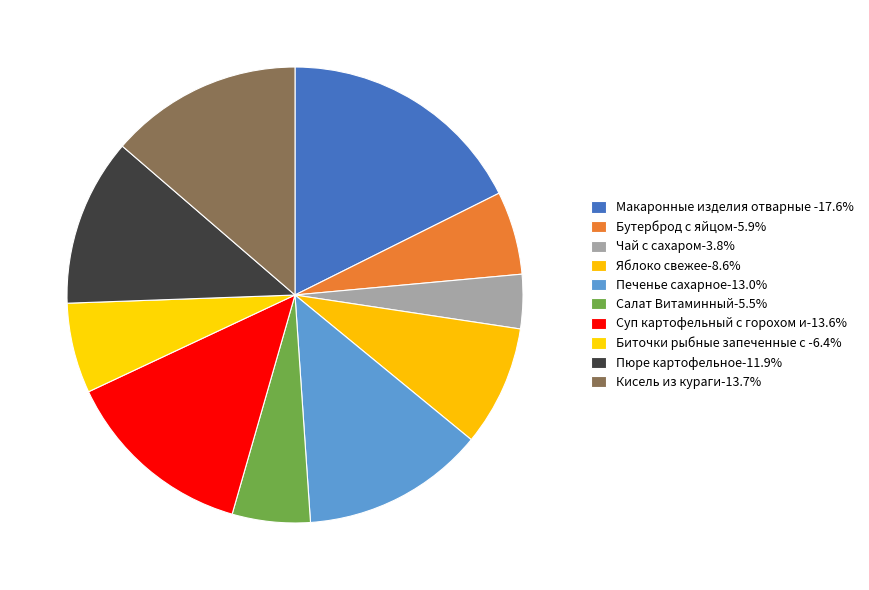

To the nearest percent, what is the difference between the largest and smallest slice percentages?

14%